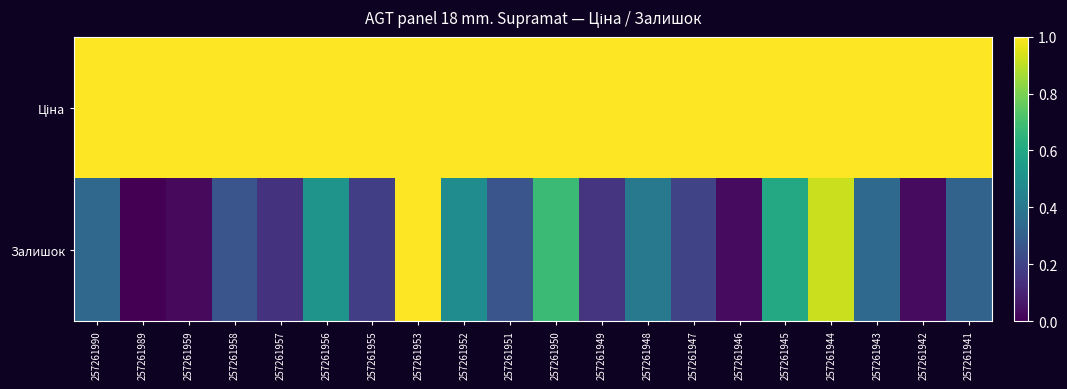

How many data points does each series have?

20